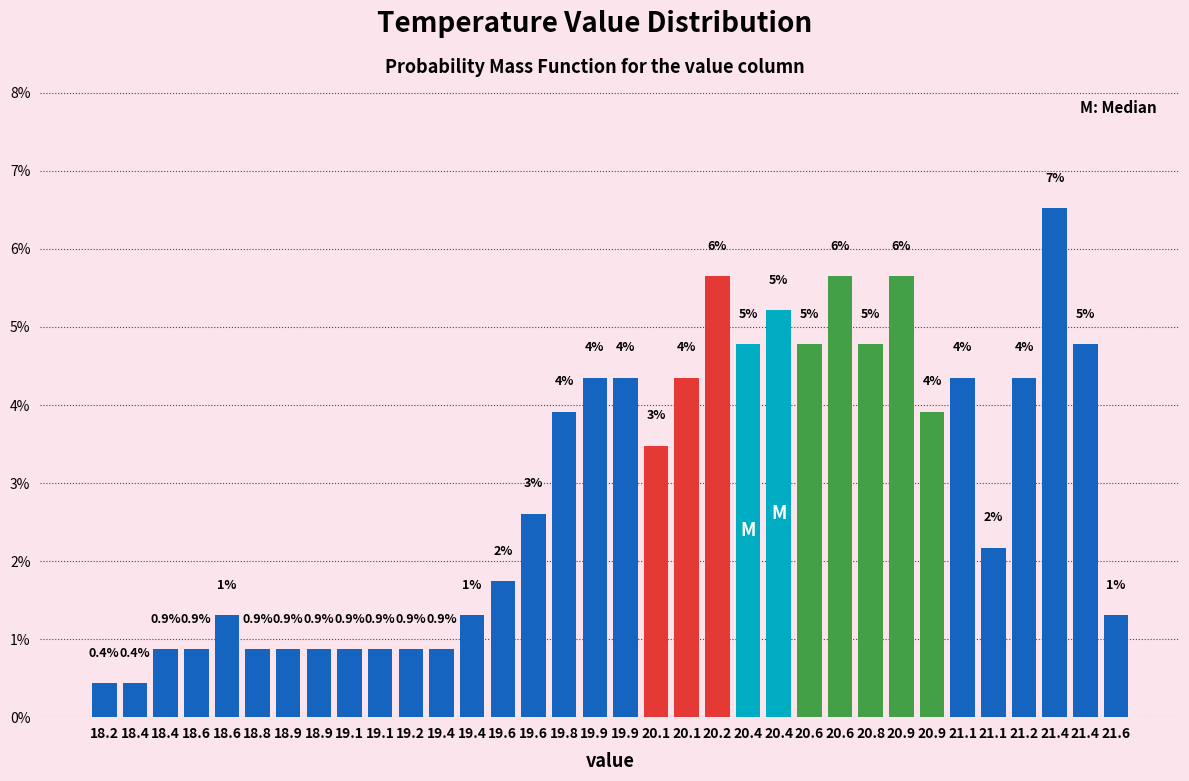

How many bars are there in total?

34